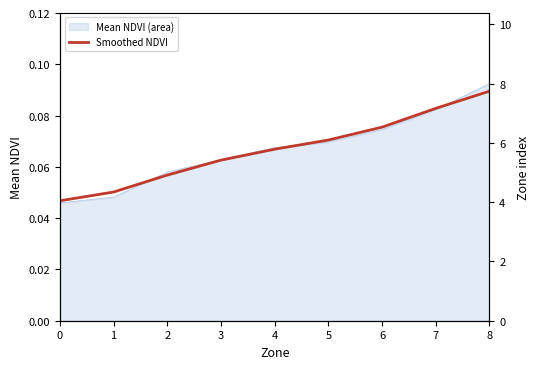

Between 2 and 1, which is larger?

2